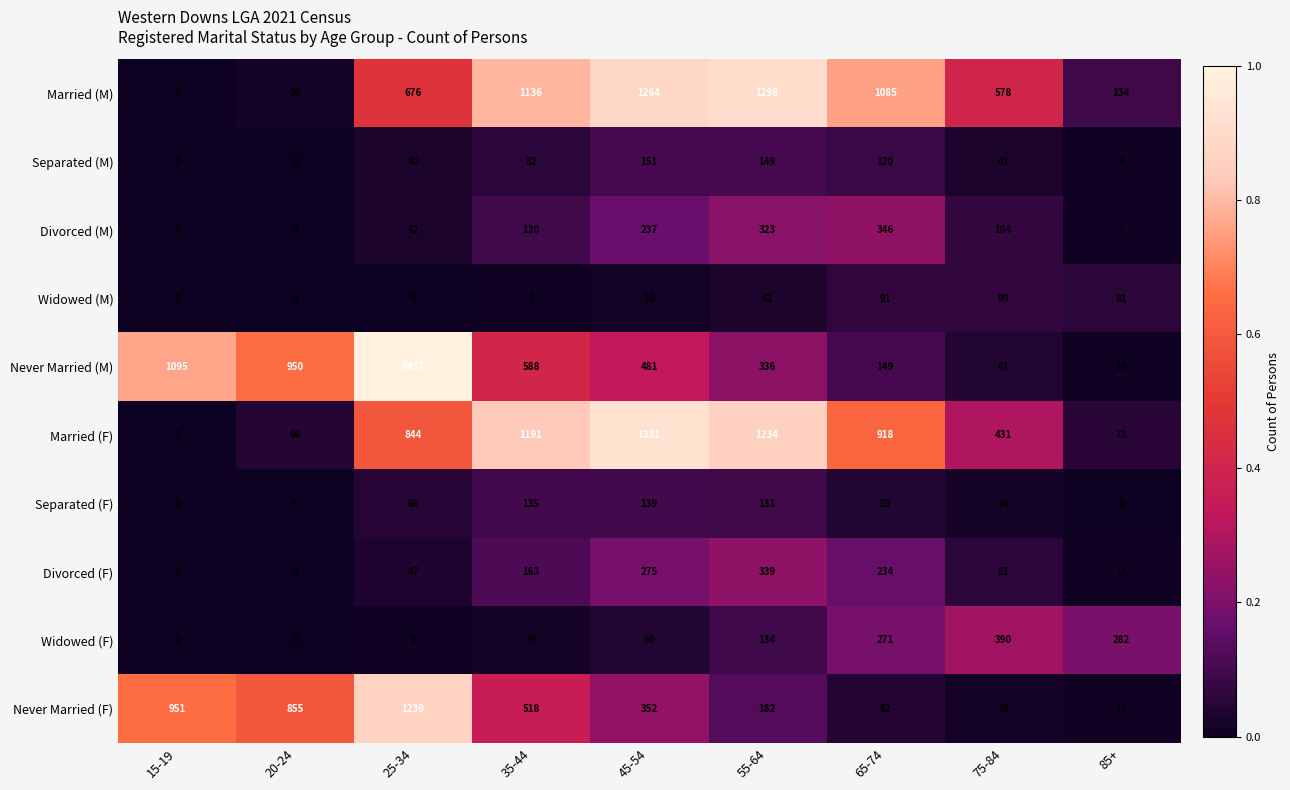

True or false: Never Married (F) has a value of 4 at 85+.

False